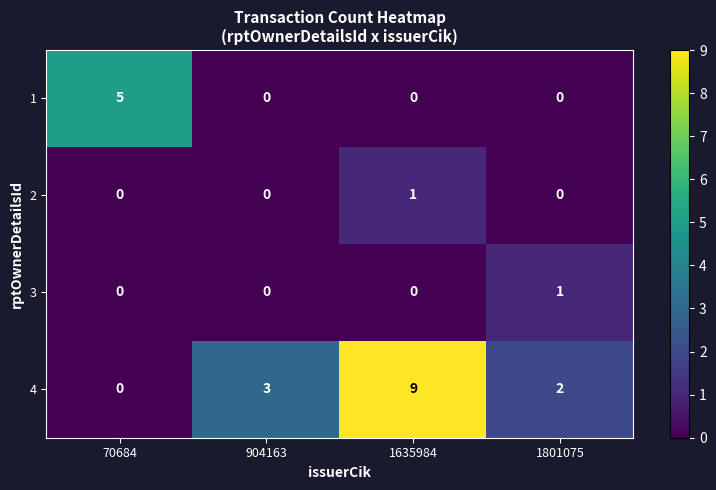

At which category is the sum across all series the highest?

1635984